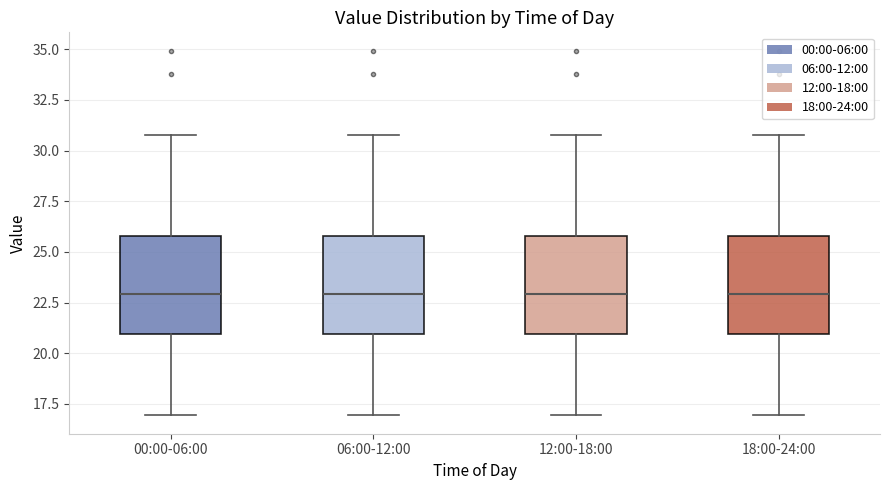

Reading left to right, read every box against the y-axis: the position of its median line, the range the box covers, and the ends of its whiskers. The values are not printed on the chart, so give them approximately, as read against the axis.

00:00-06:00: median 23, box 21 to 26, whiskers 17 to 31
06:00-12:00: median 23, box 21 to 26, whiskers 17 to 31
12:00-18:00: median 23, box 21 to 26, whiskers 17 to 31
18:00-24:00: median 23, box 21 to 26, whiskers 17 to 31